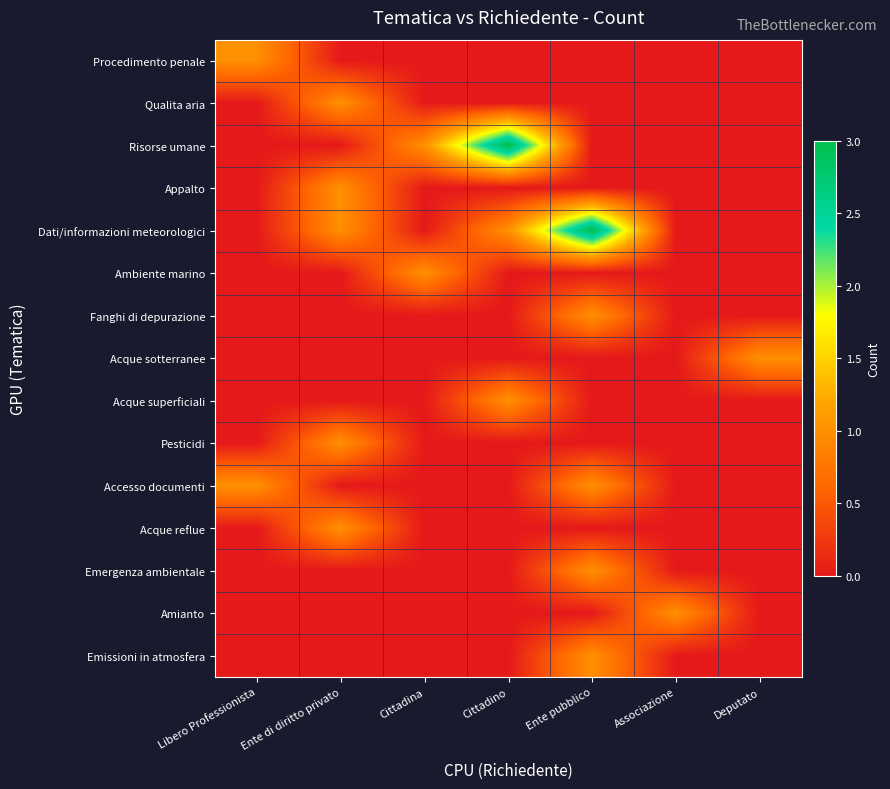

Which label corresponds to the smallest value in the chart?

Ente di diritto privato